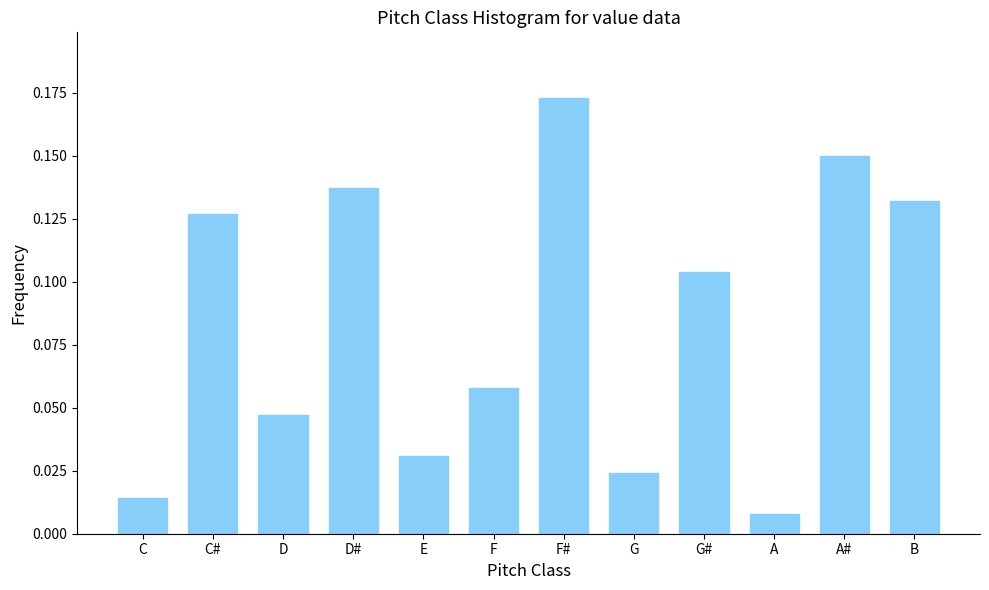

What is the sum of all values?

1.0